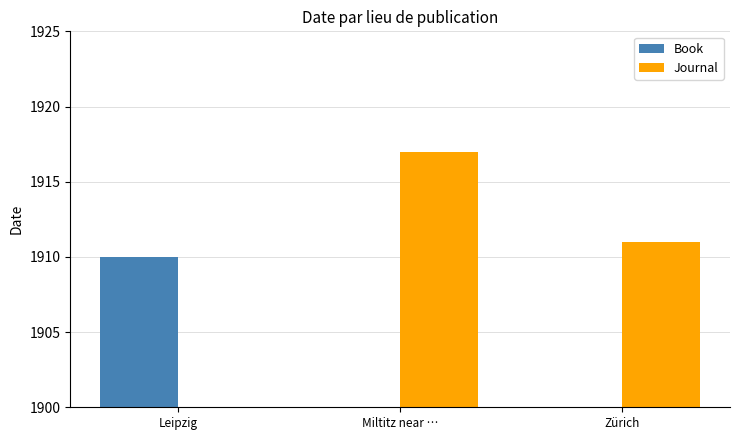

How many groups of bars are there?

3